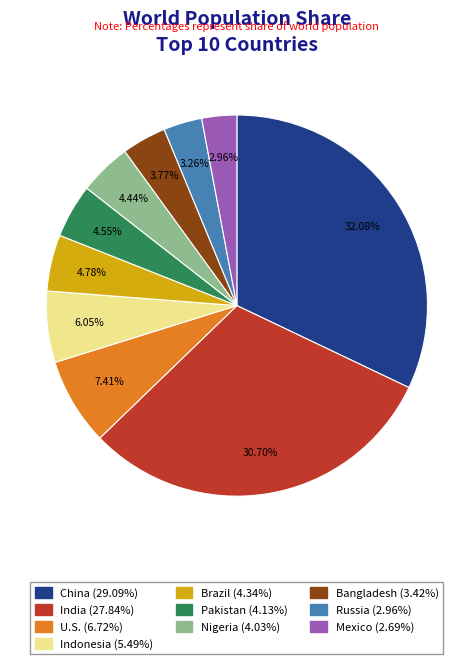

How many slices are in this pie chart?

10